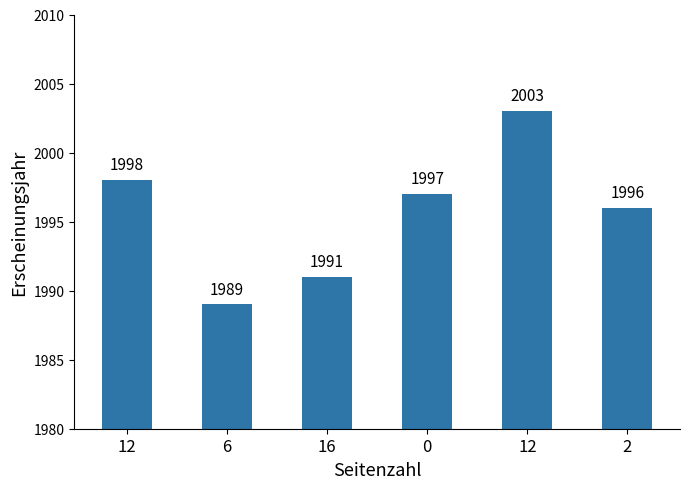

Count the number of categories in the chart.

6